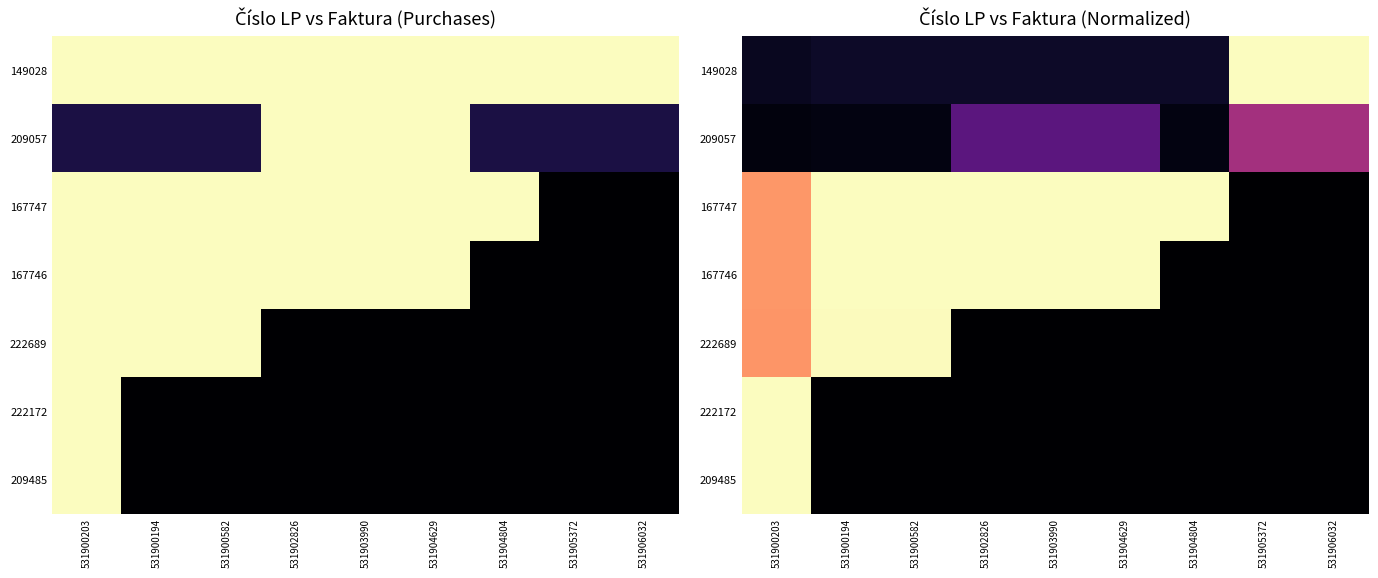

Which label corresponds to the smallest value in the chart?

531905372